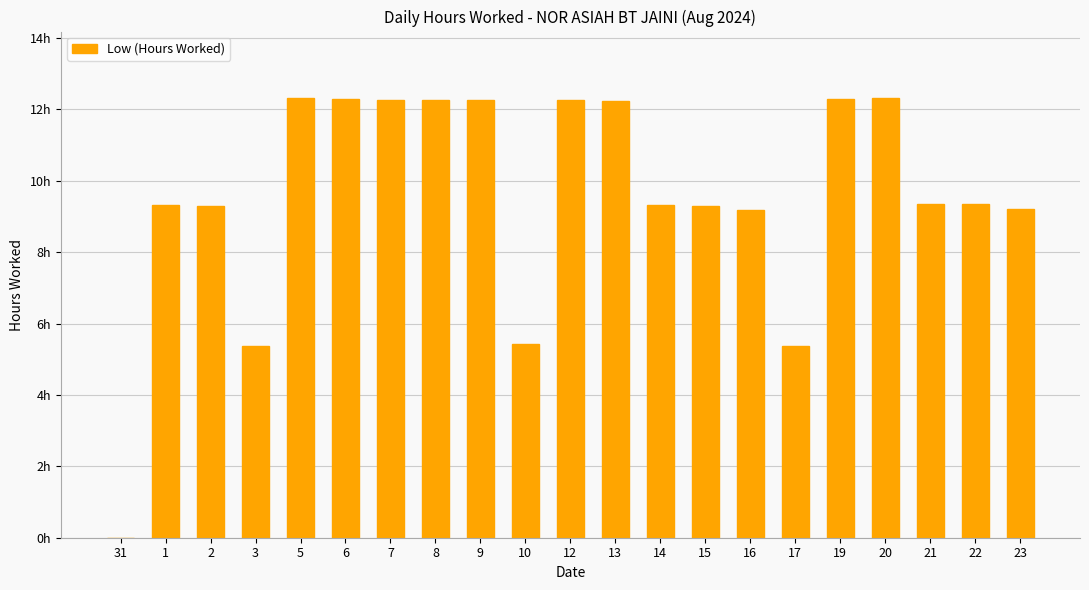

Are the bars horizontal?

No